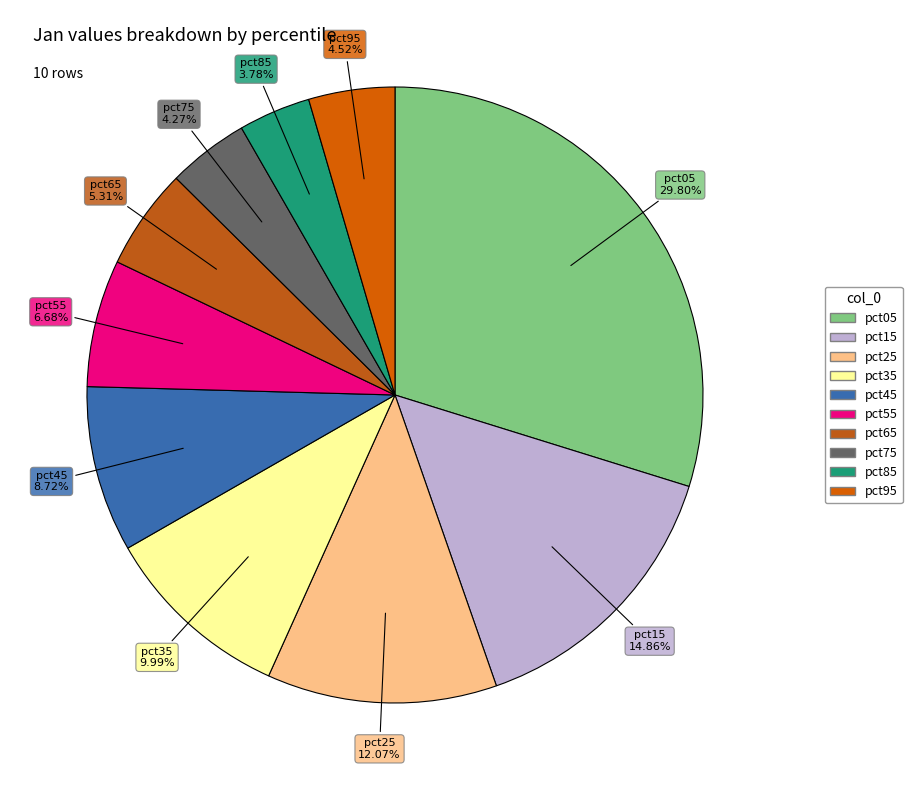

Is it true that pct85 is 4% of the pie?

True